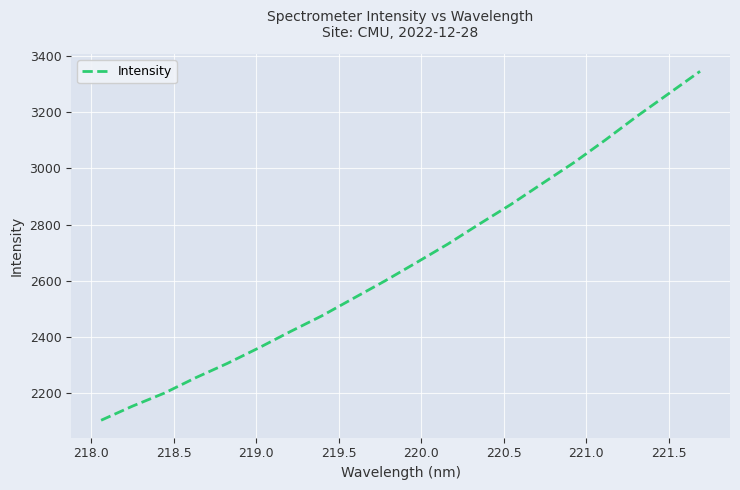

What is the difference between the maximum and minimum values?

1244.9